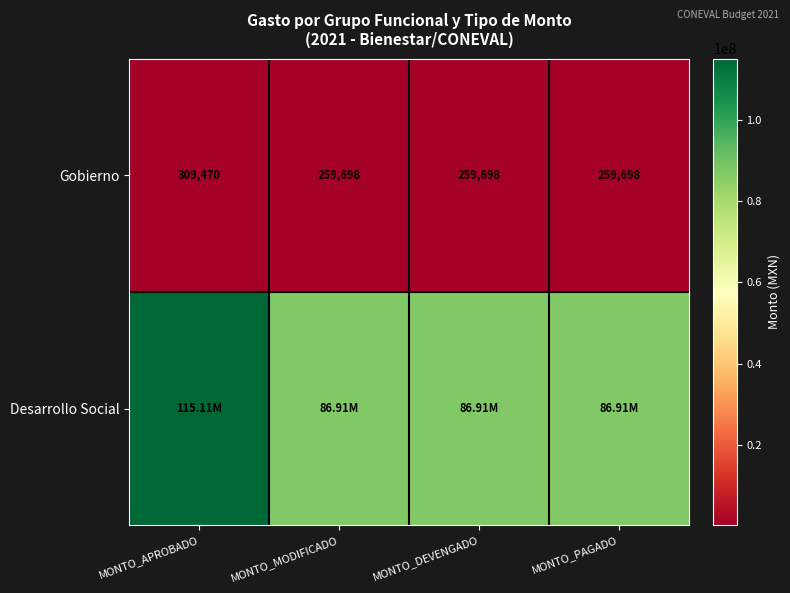

What is the approximate value of Gobierno at MONTO_PAGADO, to the nearest 10?

259700